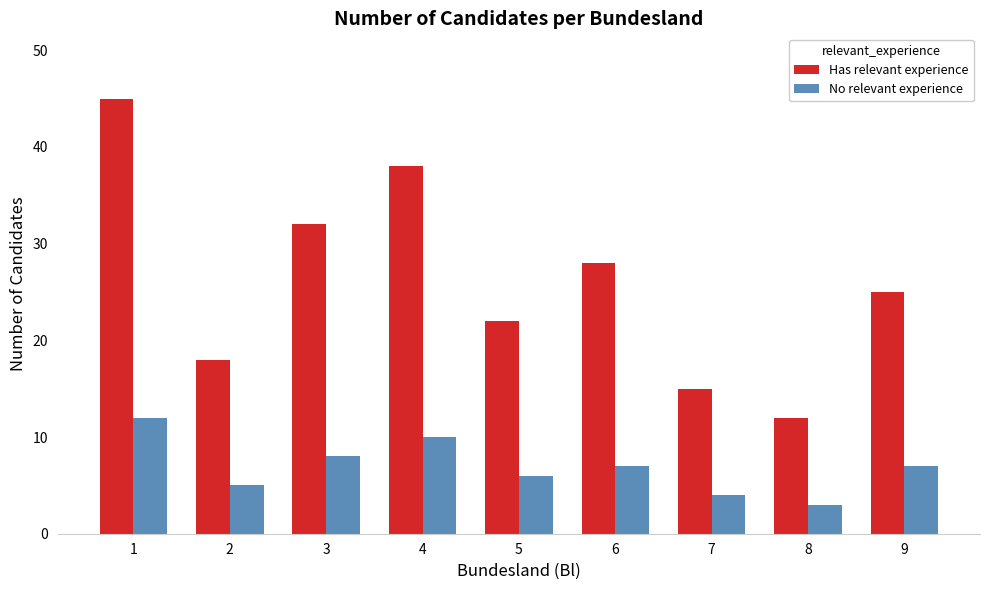

Are the bars grouped side by side (vs. stacked)?

Yes